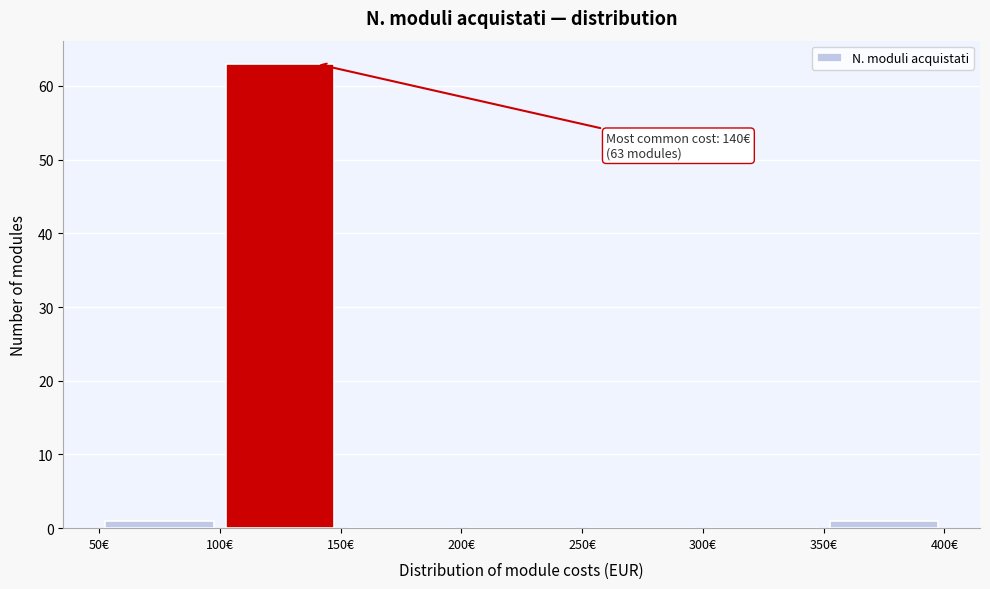

Which range on the x-axis has the tallest bar?

100 to 150